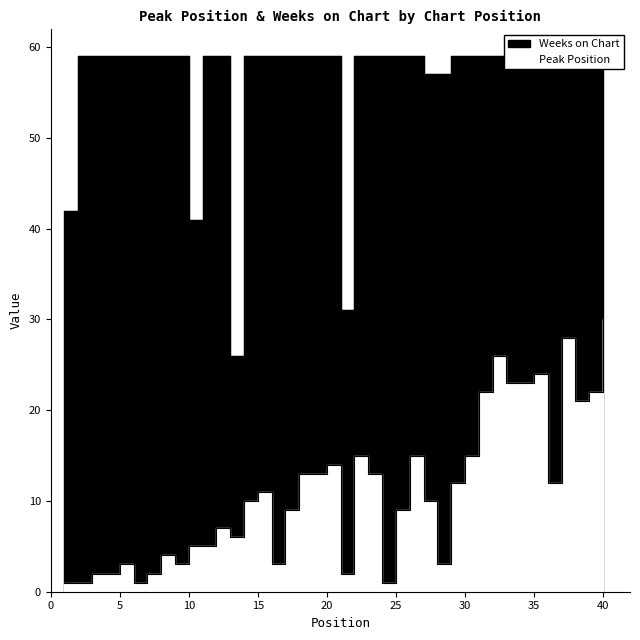

What is the difference between the Peak Position values at 33 and 7?

21